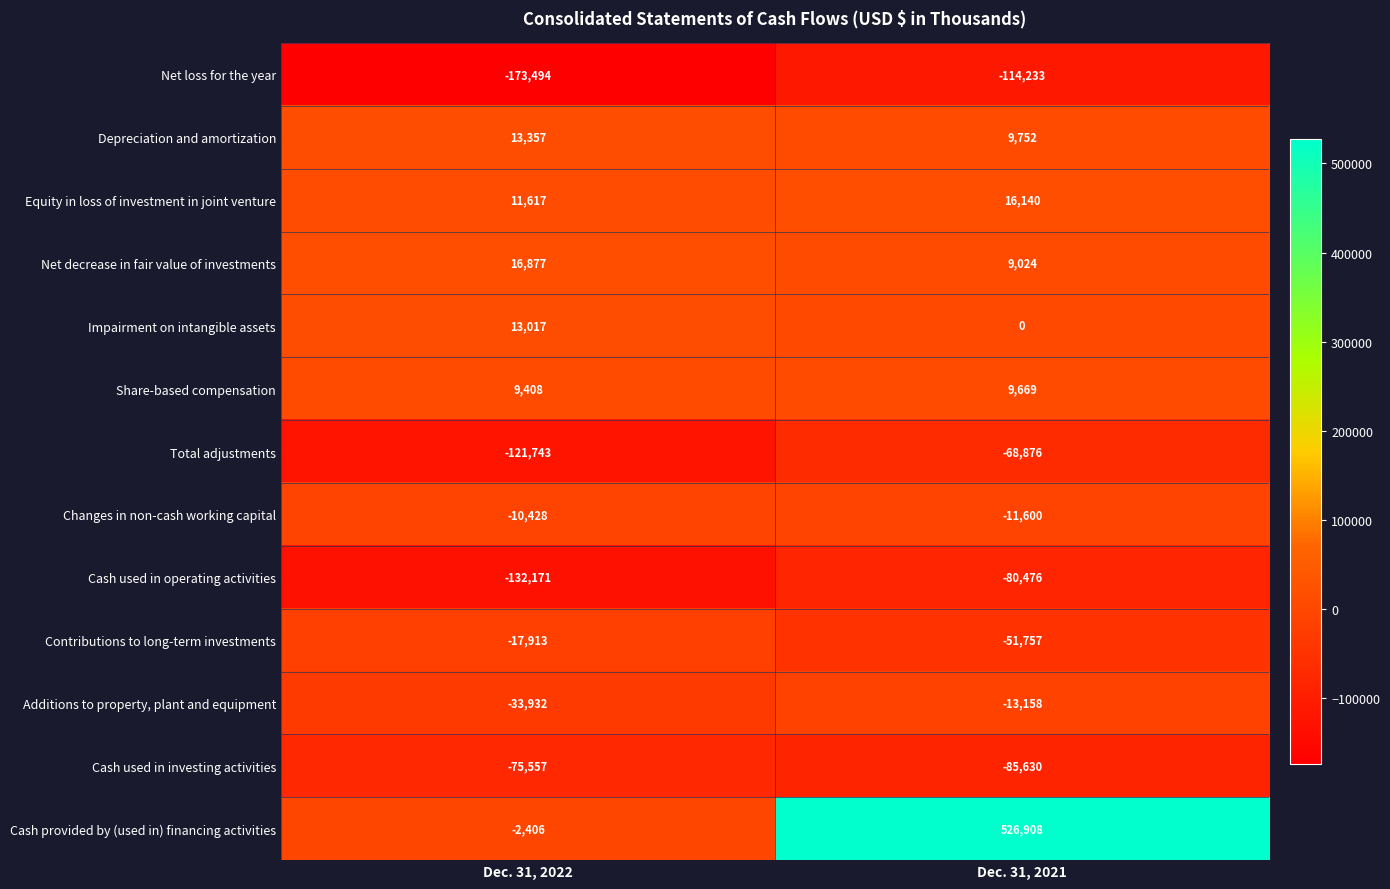

What is the difference between the maximum and minimum values in the Changes in non-cash working capital series?

1172